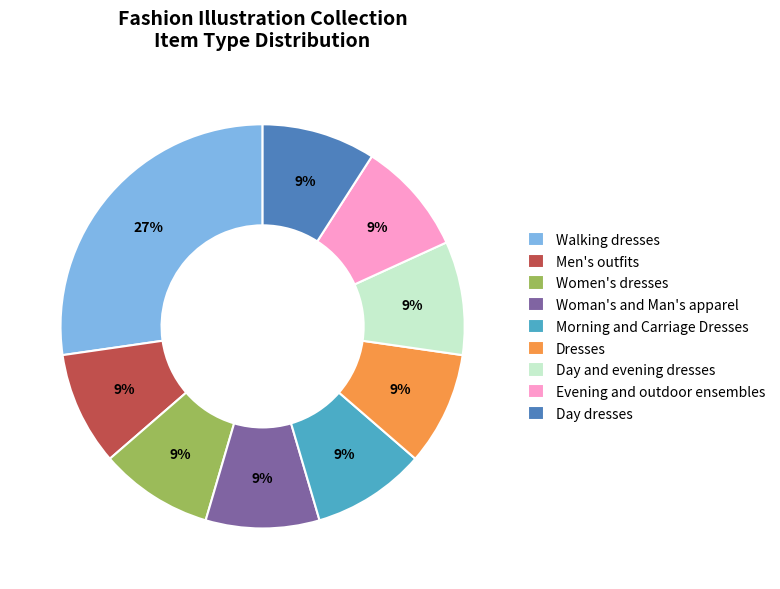

To the nearest percent, what percentage of the pie is Women's dresses?

9%